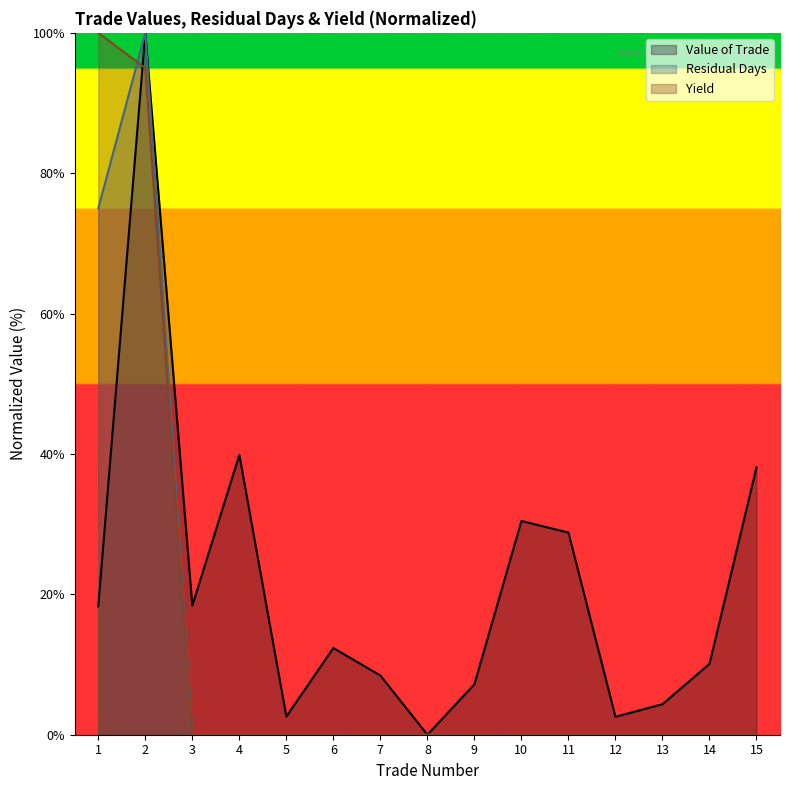

Rank the series by their maximum value, from lowest to highest.

Value of Trade, Residual Days, Yield